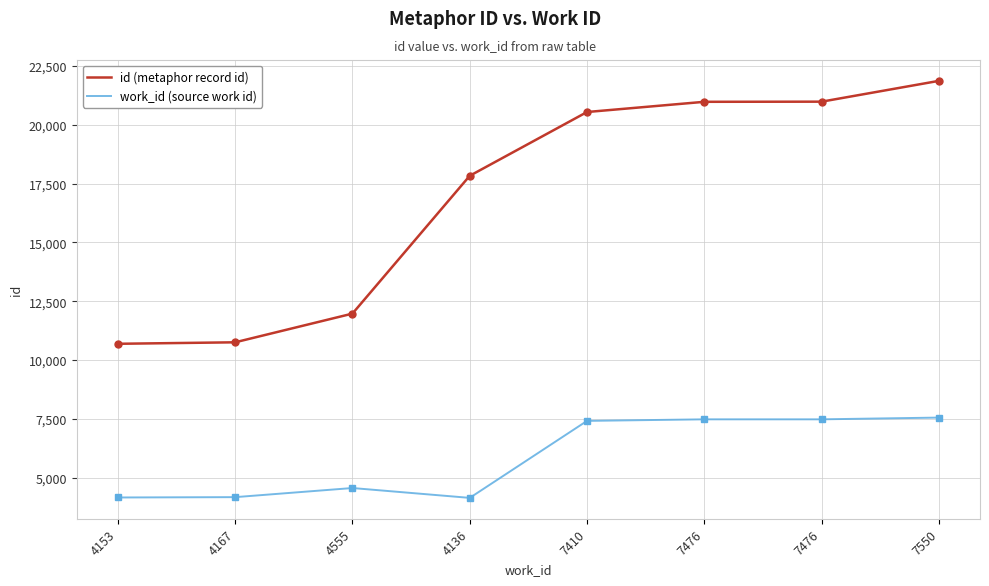

How many lines are shown in the chart?

2